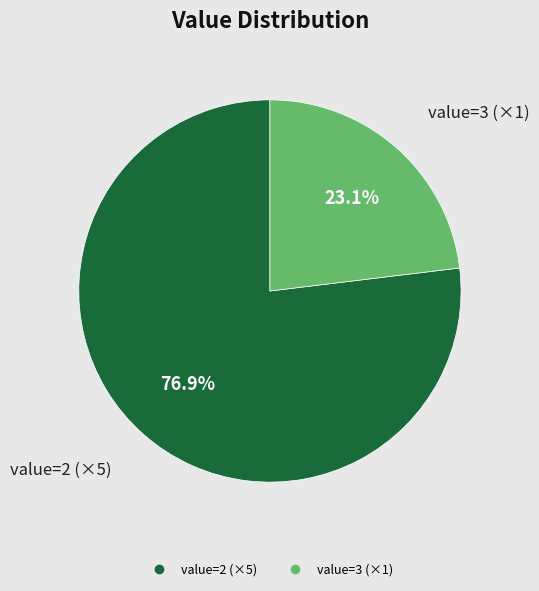

Is there any slice that represents more than half of the pie?

Yes